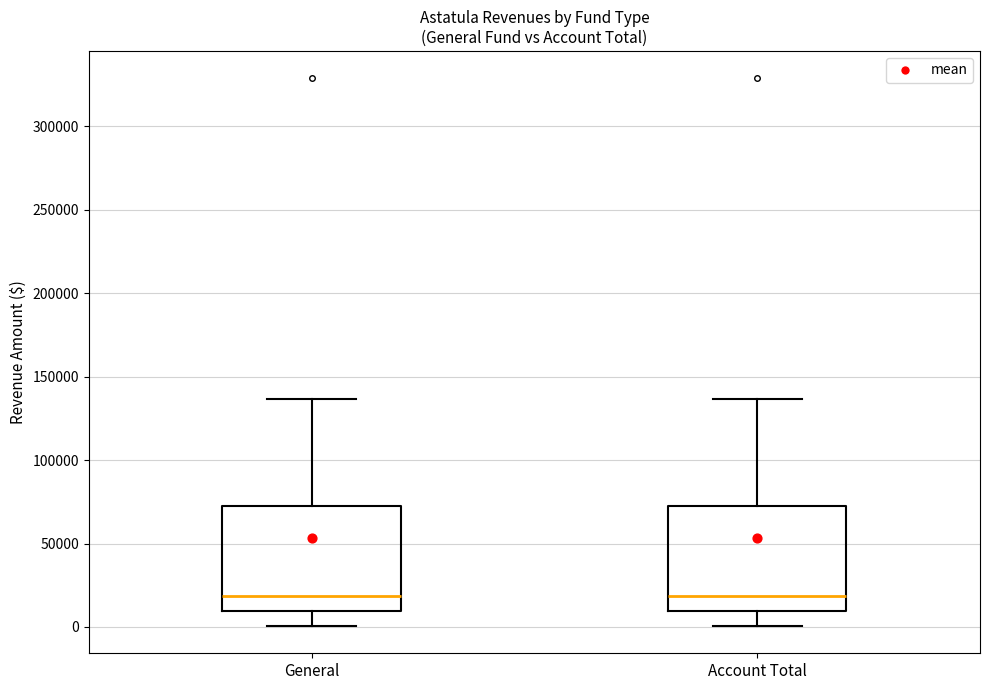

Where does the lower whisker of the box for Account Total end on the y-axis? The values are not printed on the chart, so give them approximately, as read against the axis.

0